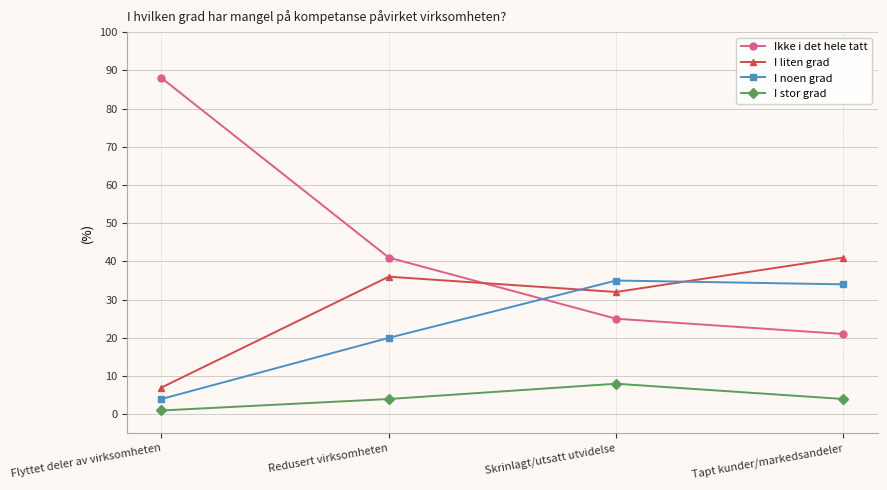

Which series has the largest total across all categories?

Ikke i det hele tatt